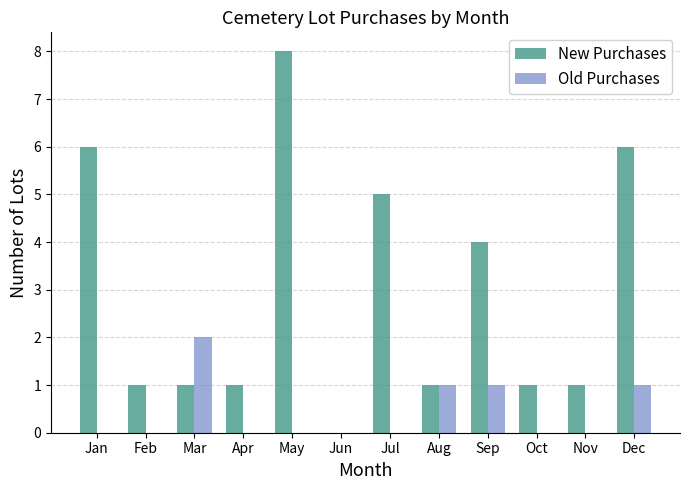

What is the total value across all series at Aug?

2